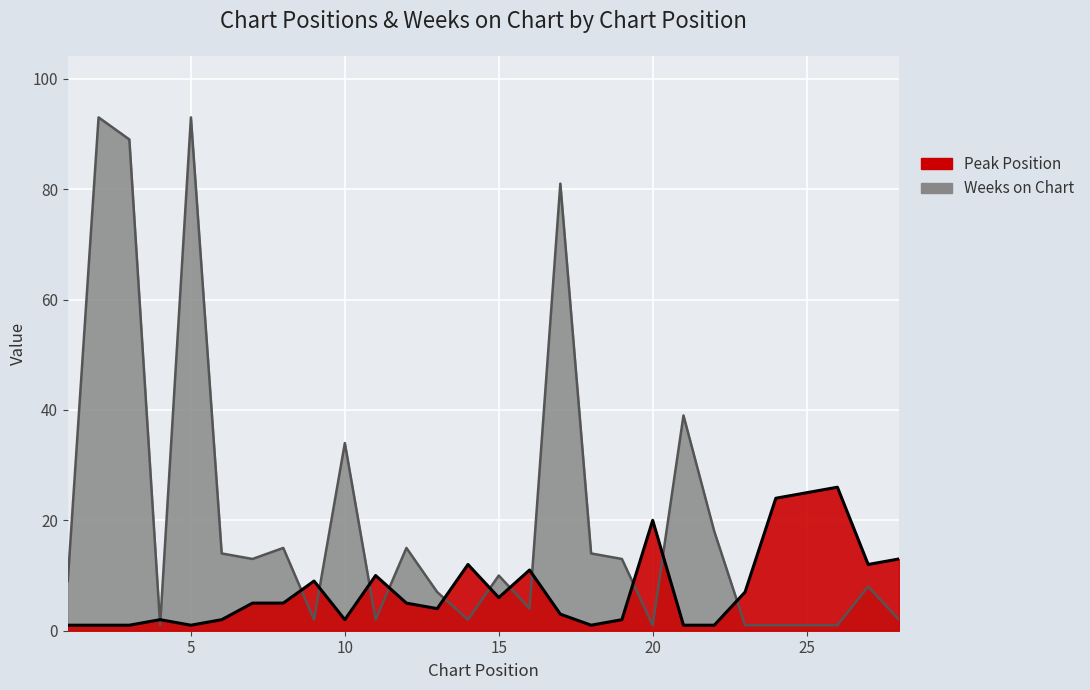

What value does the Weeks on Chart series have at 5, to the nearest 10?

90